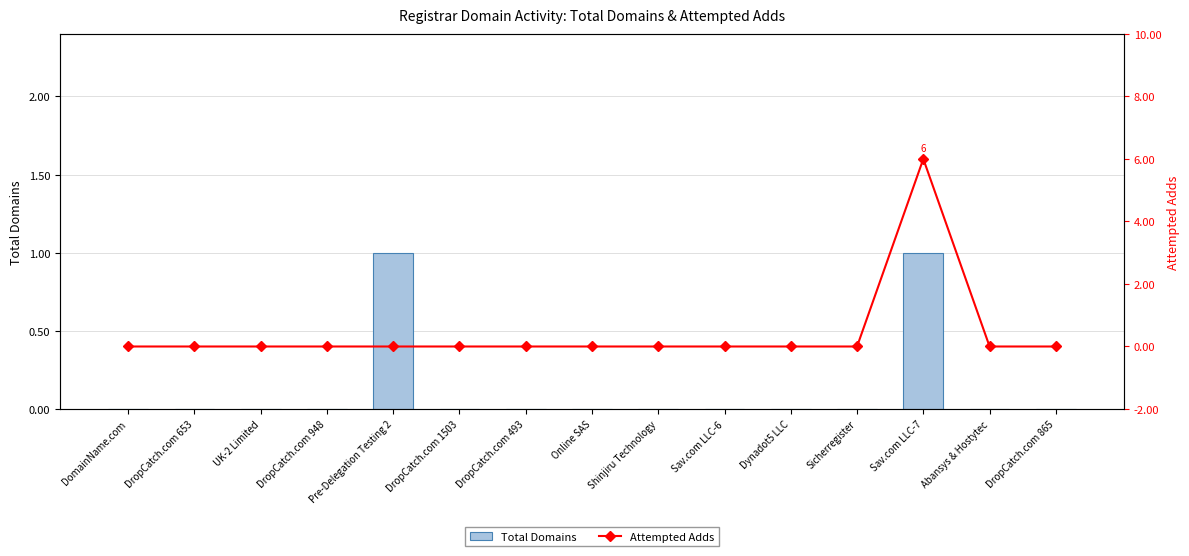

The Attempted Adds series shows 0 at Shinjiru Technology. True or false?

True